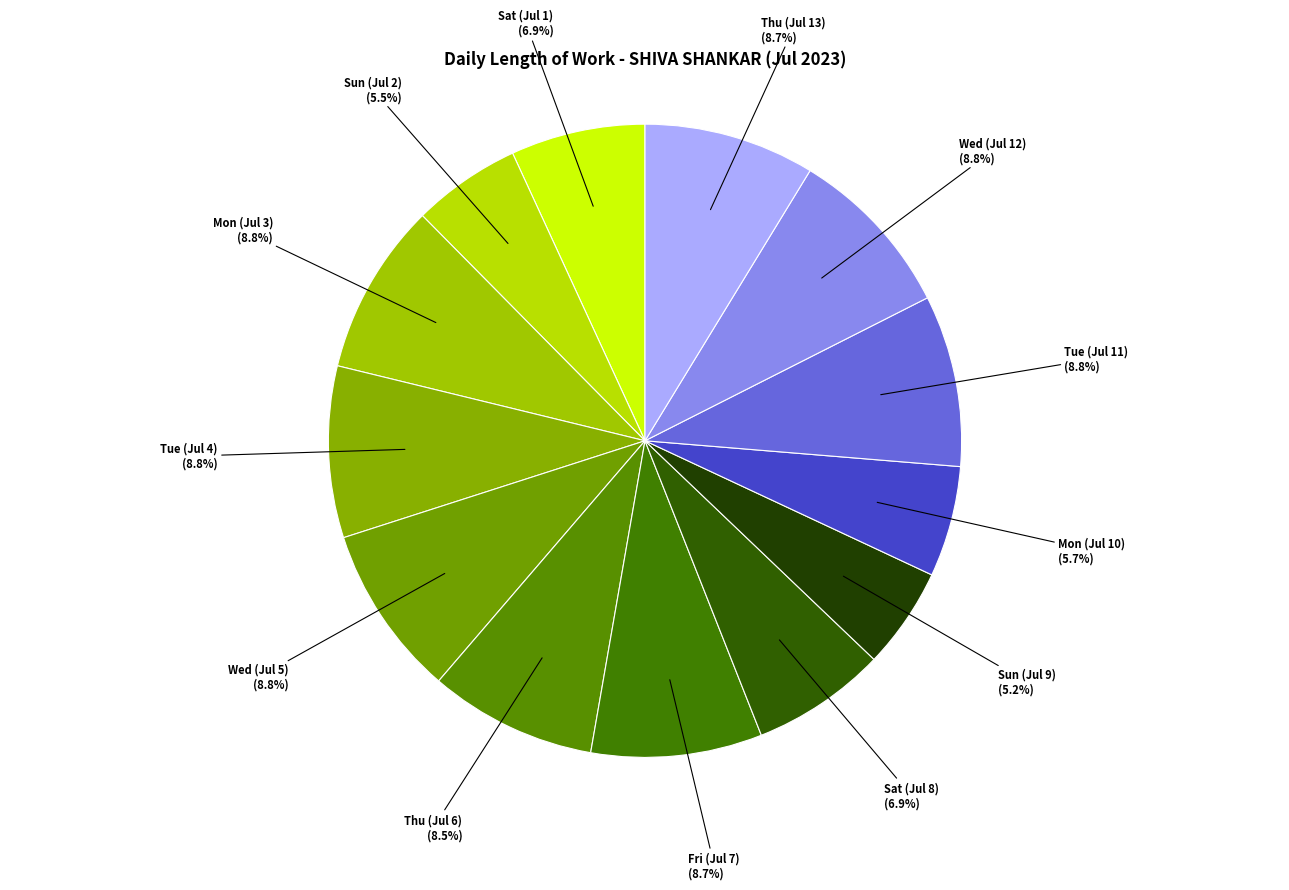

Is there any slice that represents more than half of the pie?

No